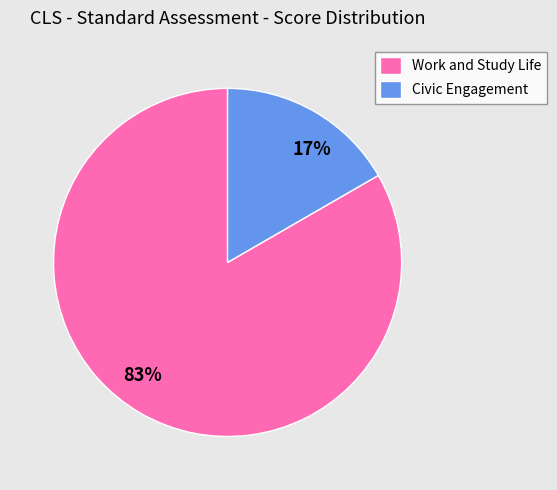

Which category has the biggest portion of the pie?

Work and Study Life